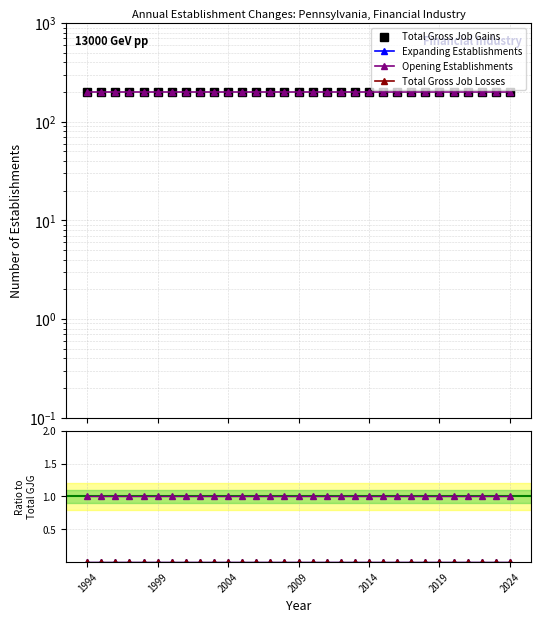

Which series has the largest total across all categories?

Total Gross Job Gains